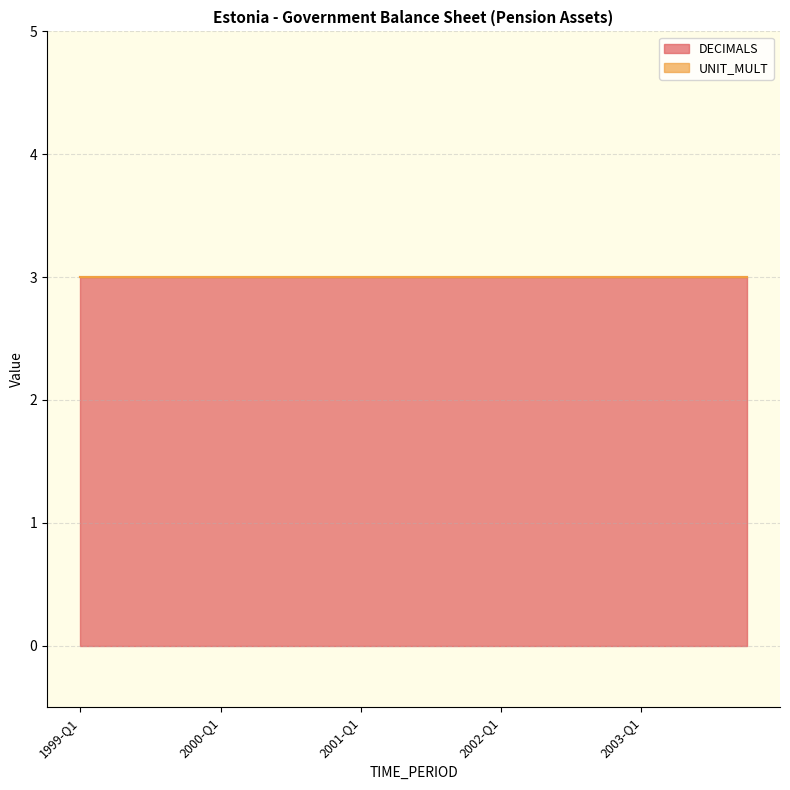

At which label does UNIT_MULT reach its peak?

1999-Q1